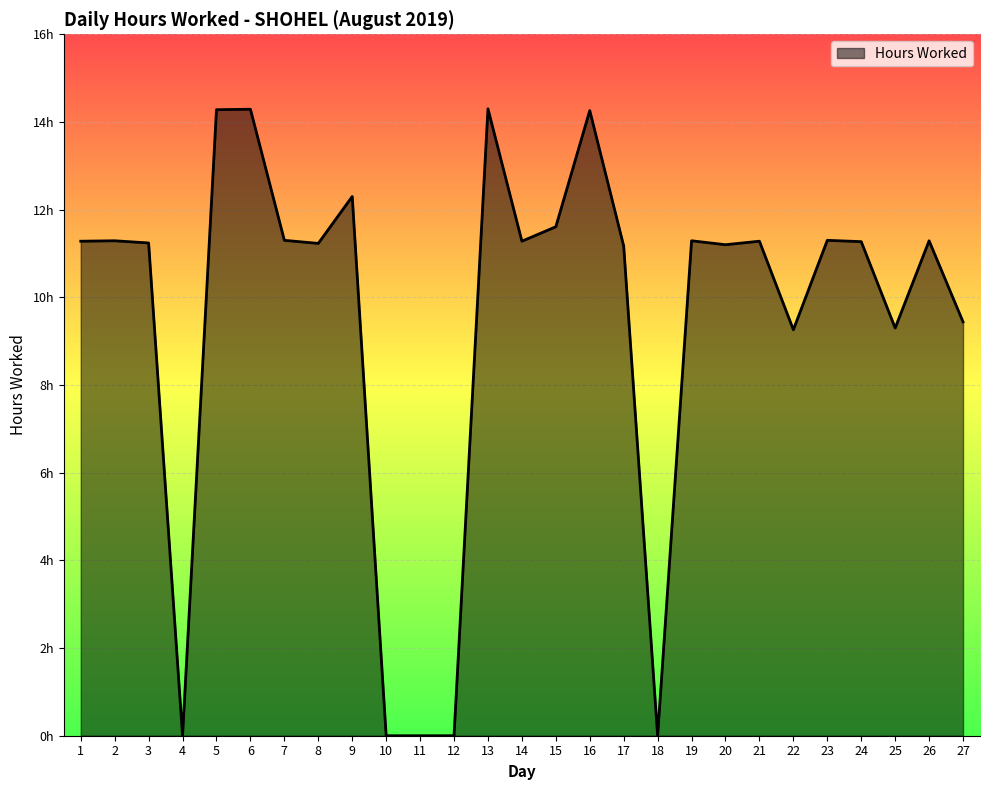

At which category does the data reach its first local peak?

2